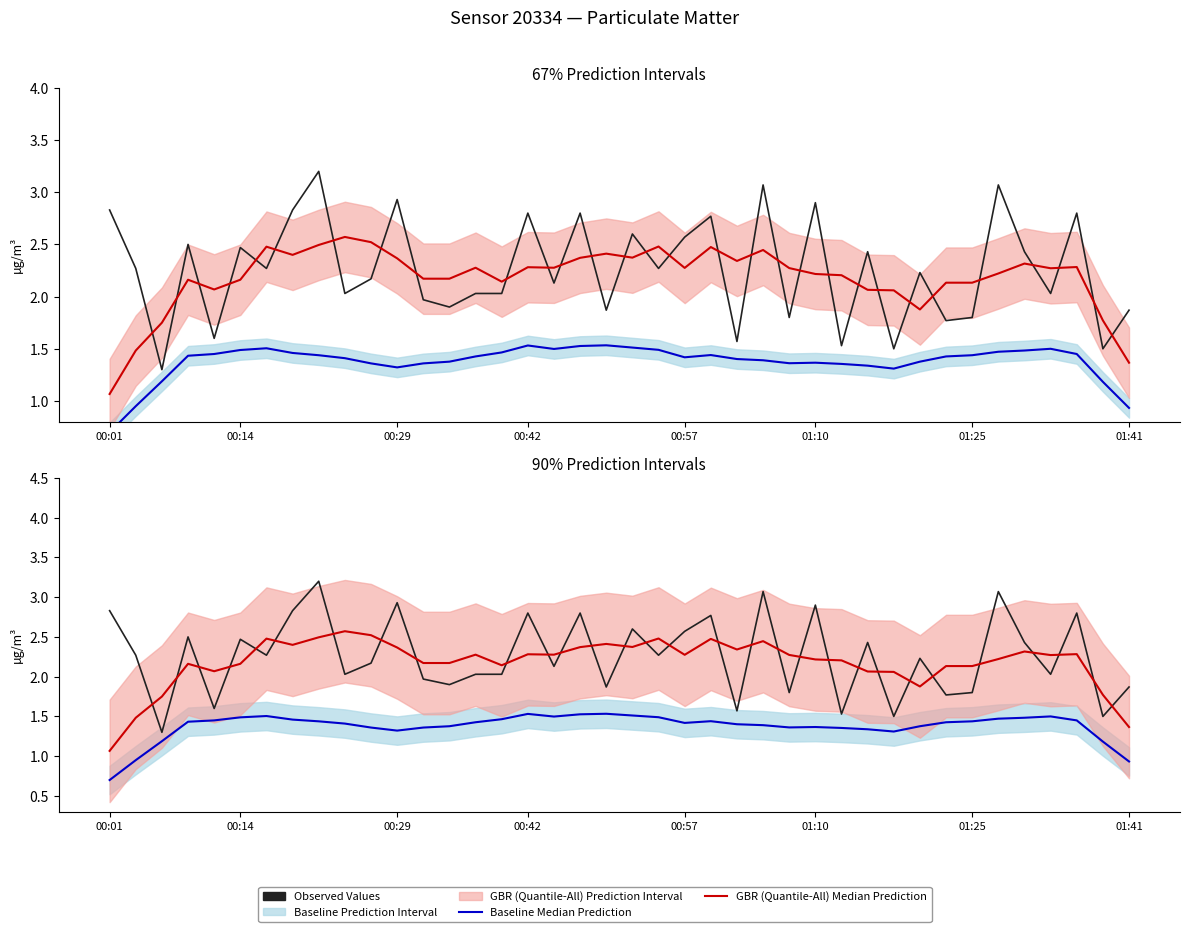

At which label does GBR (Quantile-All) Median Prediction (P1) reach its minimum?

00:01